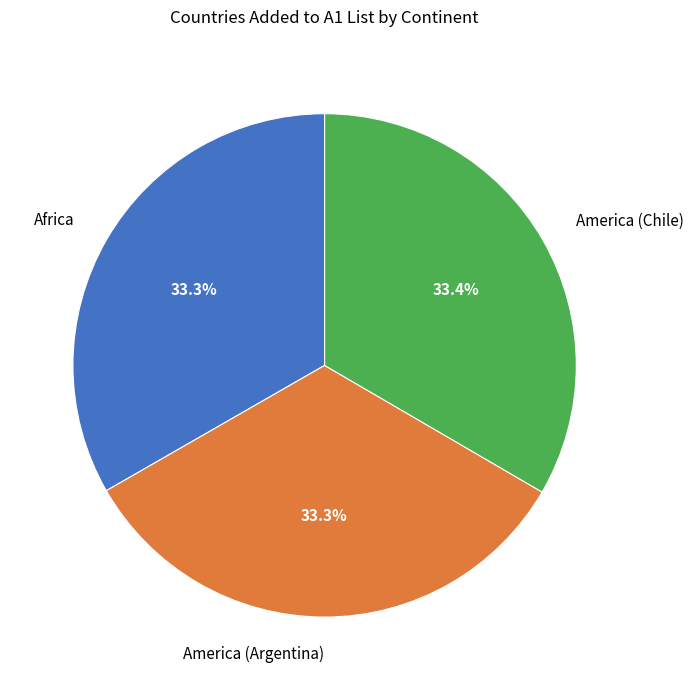

Is there any slice that represents more than half of the pie?

No